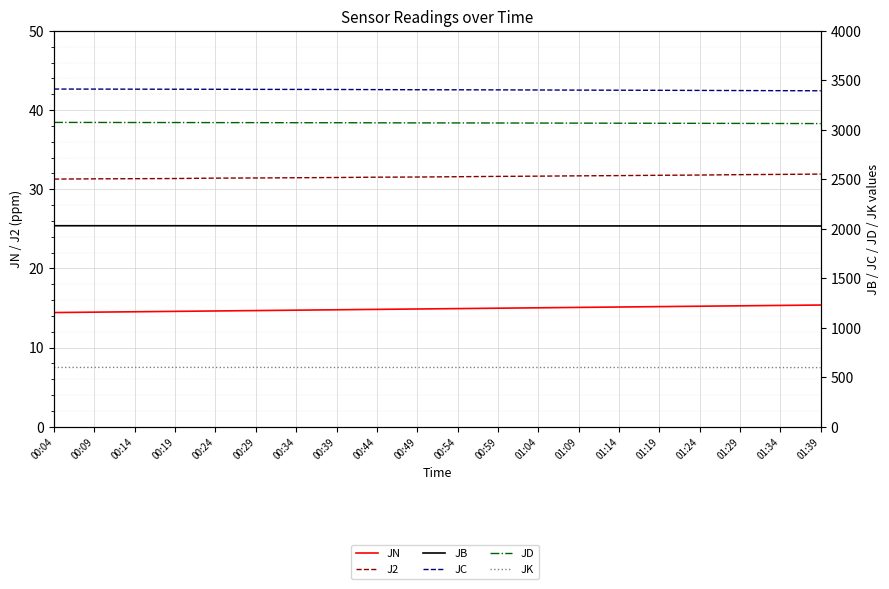

What is the spread (max minus min) of values at 01:14?

3385.4